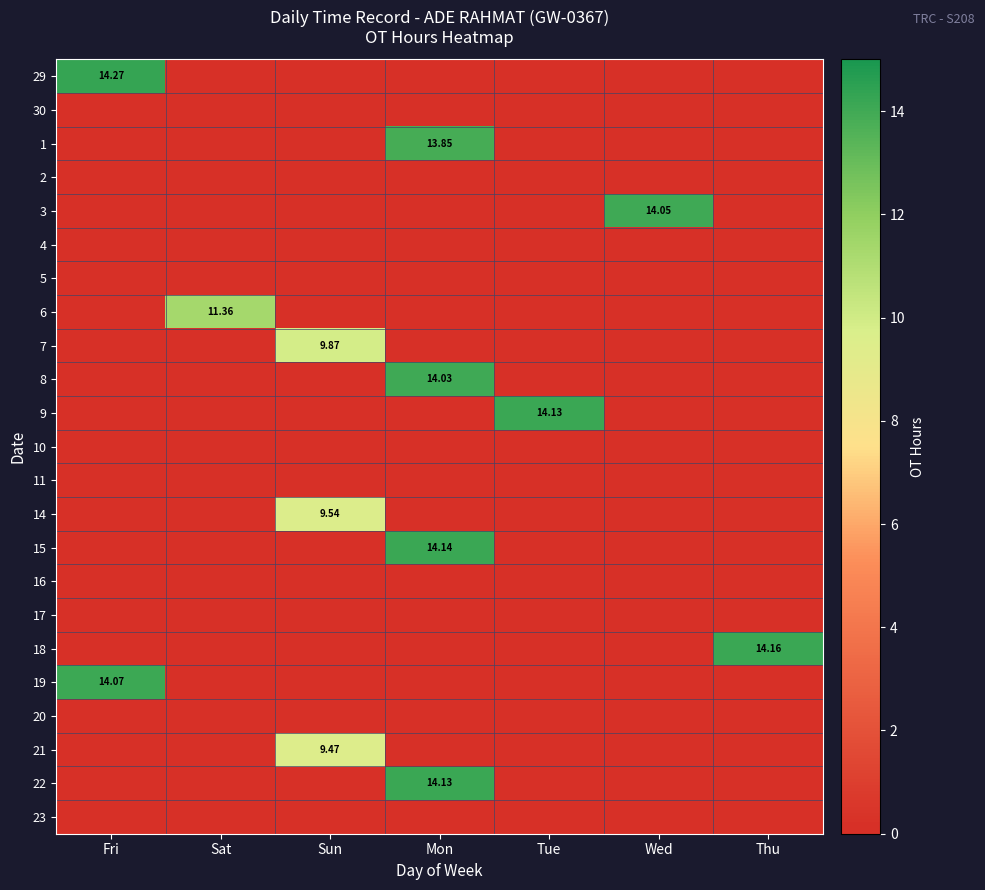

What is the difference between the highest and lowest values at Sun?

9.9